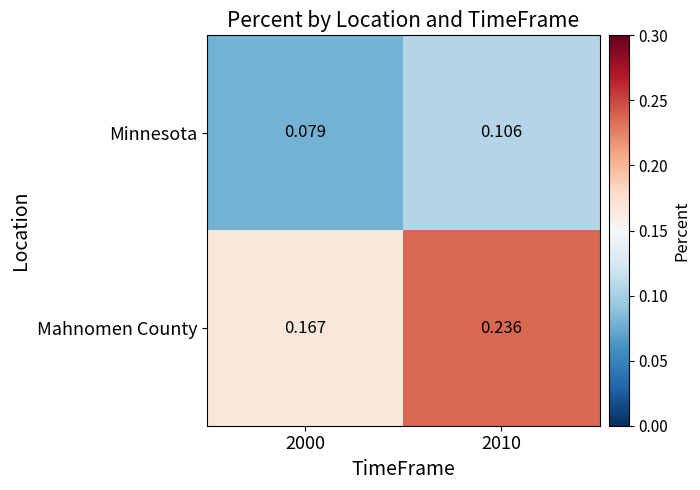

Rank the series by their maximum value, from lowest to highest.

Minnesota, Mahnomen County